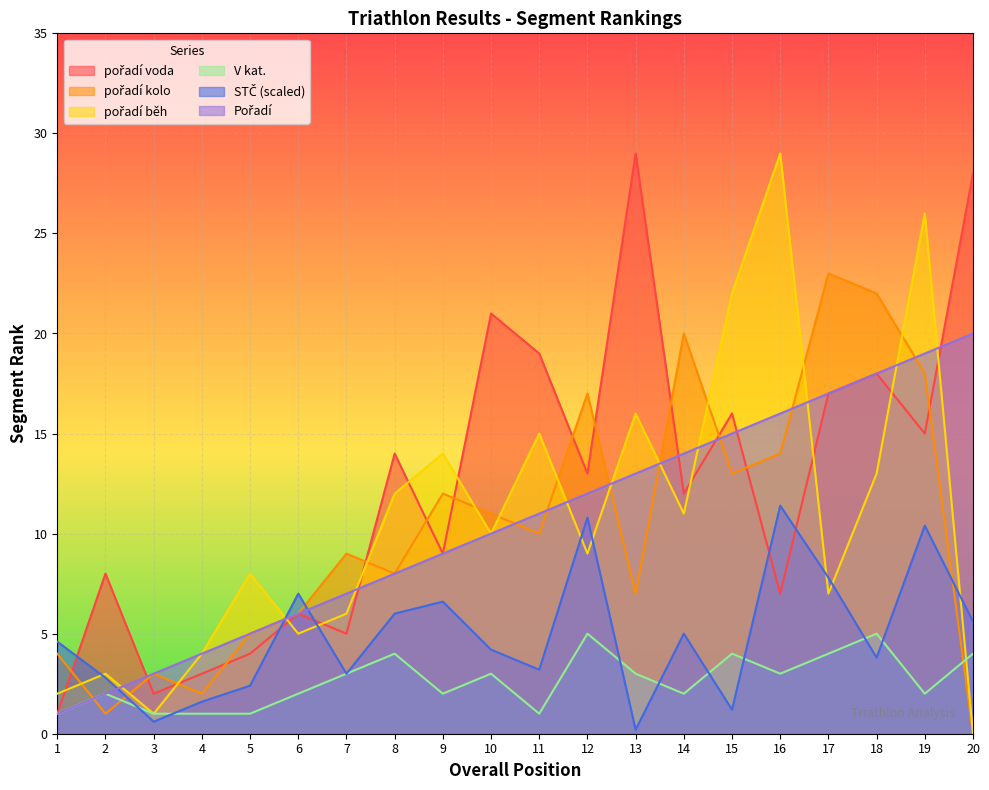

Which series has the largest total across all categories?

pořadí voda